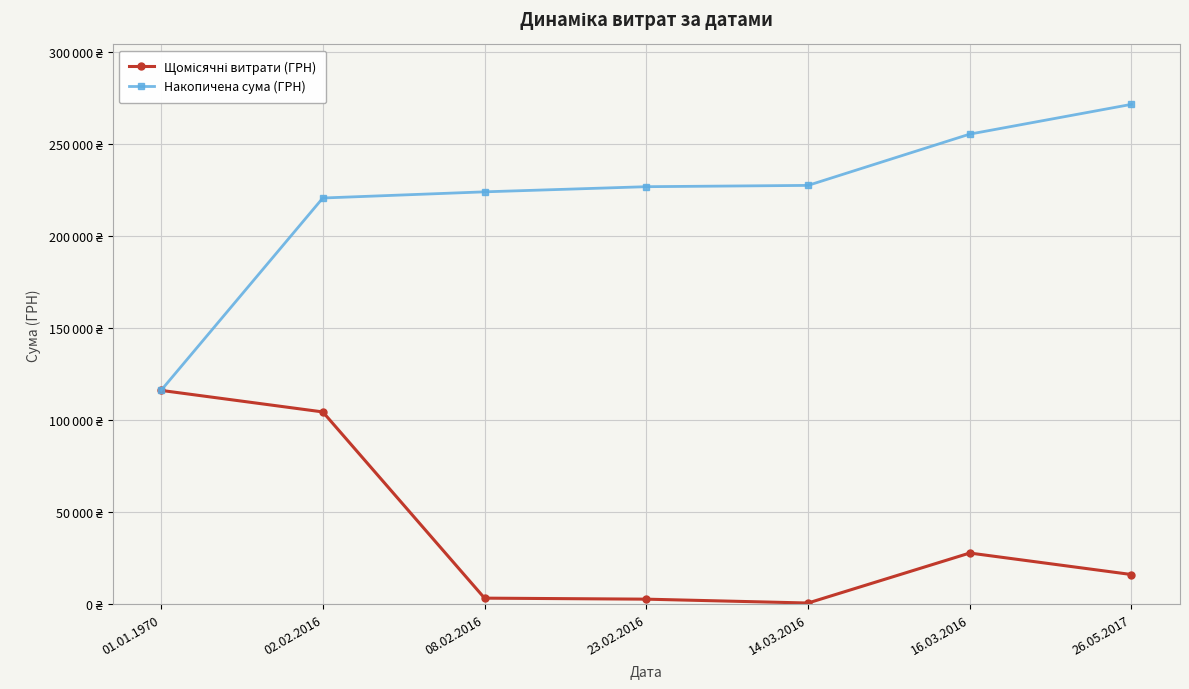

Does the chart display data point markers on the line(s)?

Yes